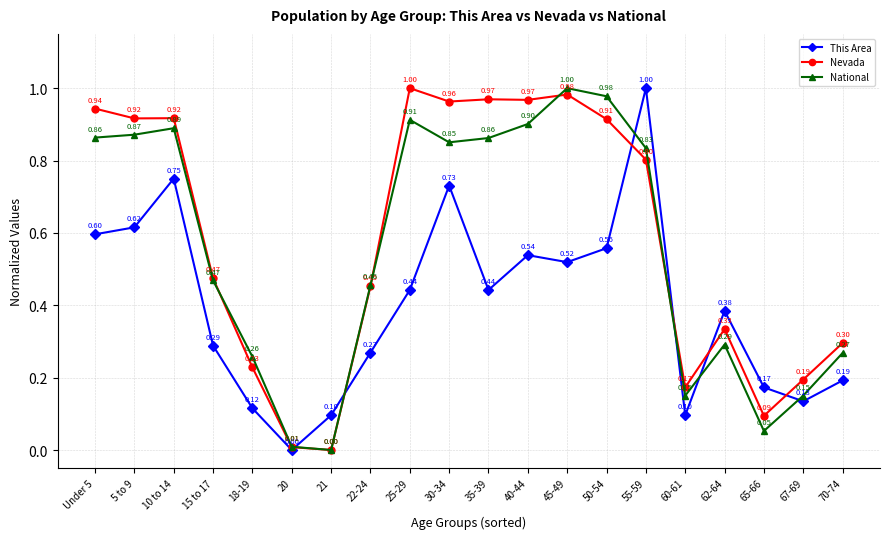

Rank the series at 70-74 from lowest to highest value.

This Area, National, Nevada